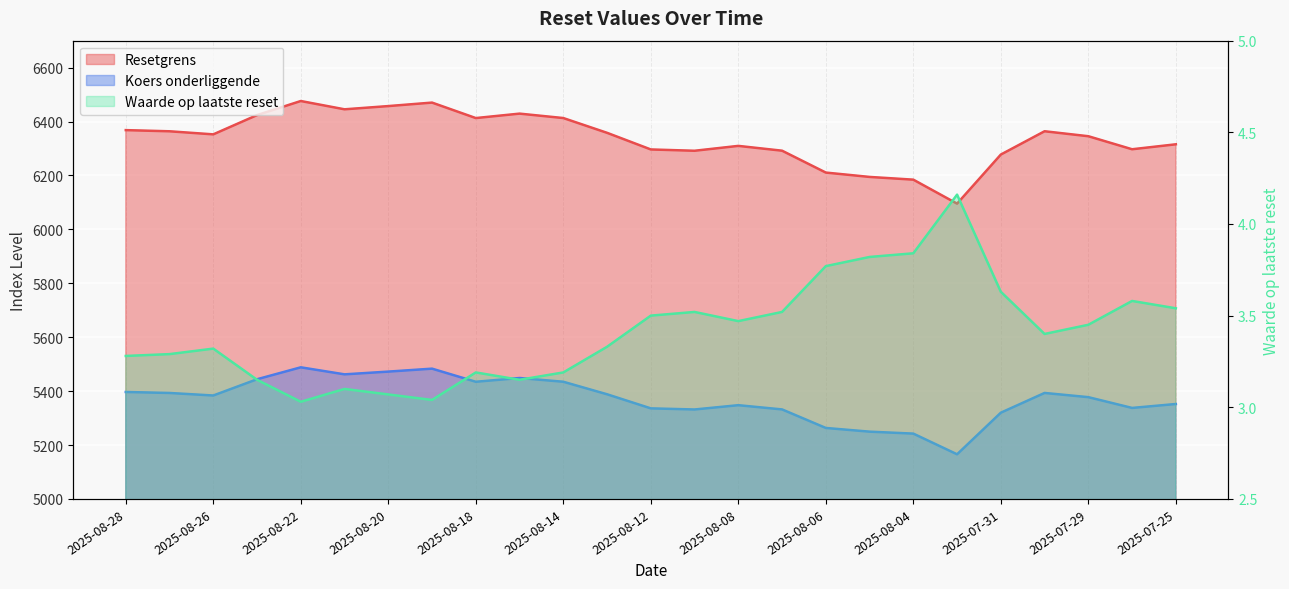

What is the average value of the Resetgrens series?

6337.8